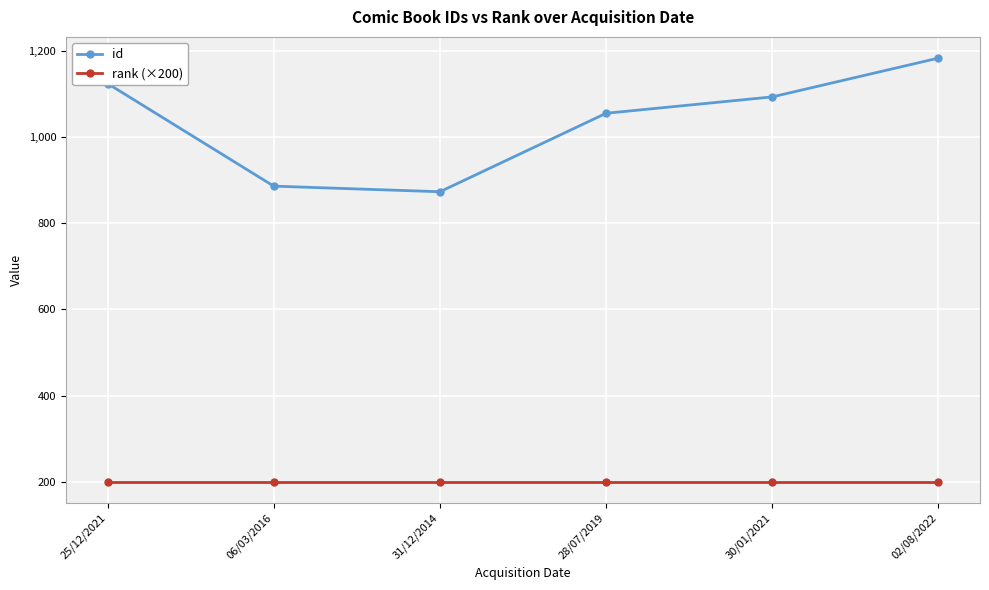

What are all the series names shown in the legend?

id, rank (×200)